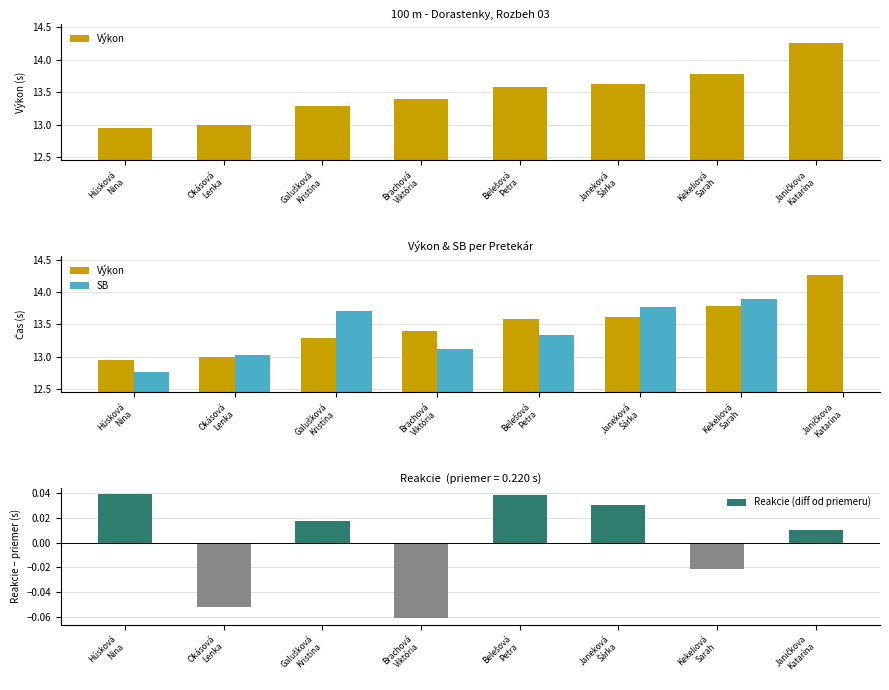

At how many categories does at least one series exceed 6?

8